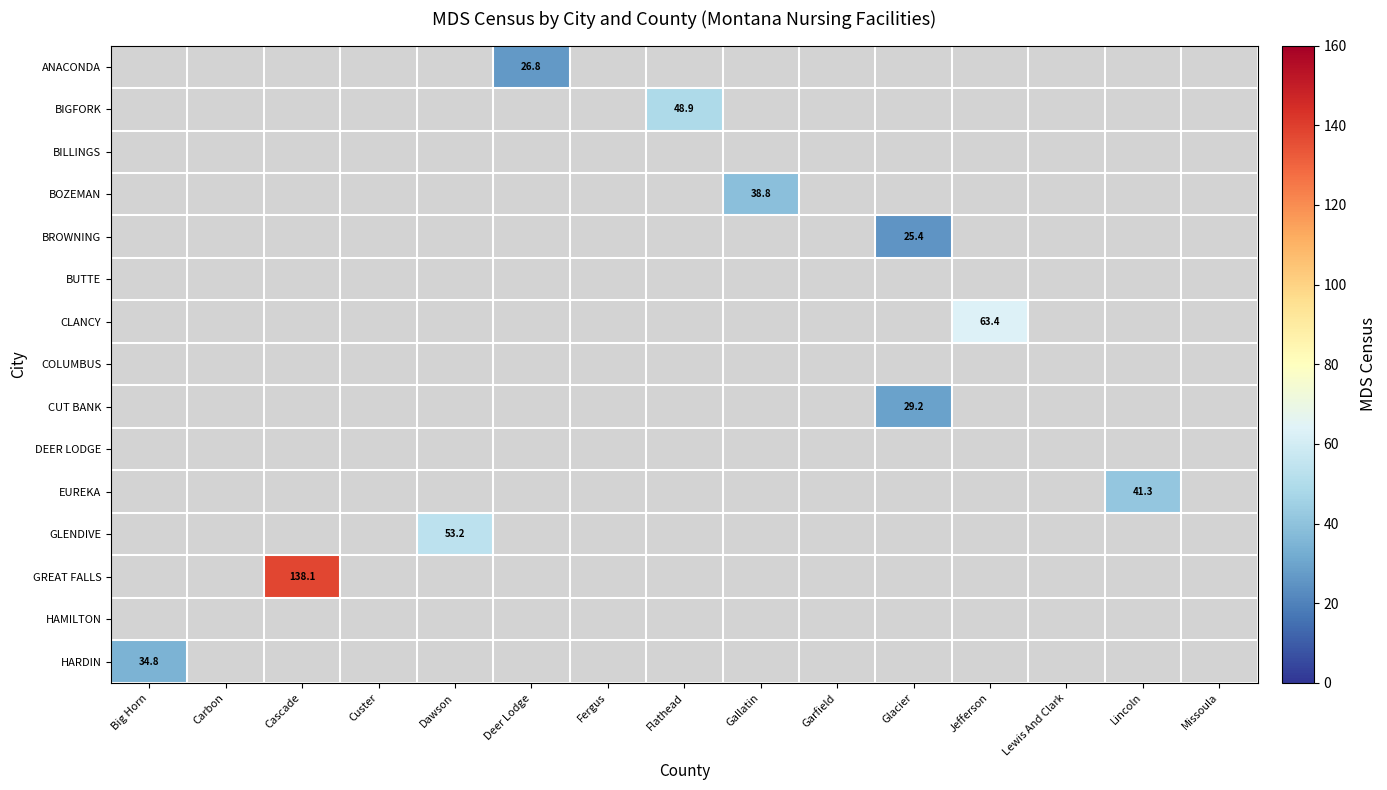

Which label corresponds to the largest value in the chart?

Cascade